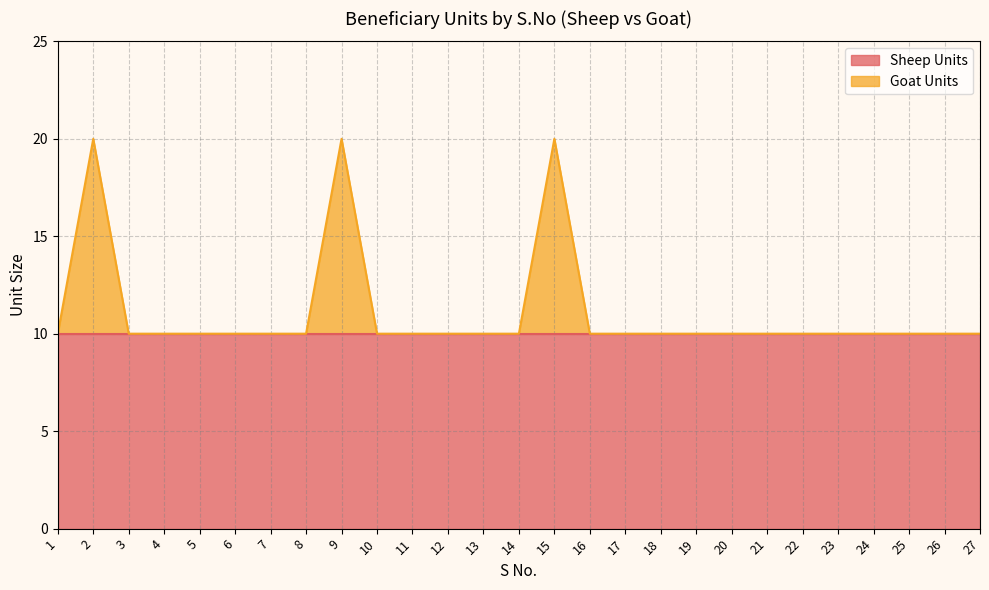

Approximately how many times larger is the value at 20 compared to 4?

1.0